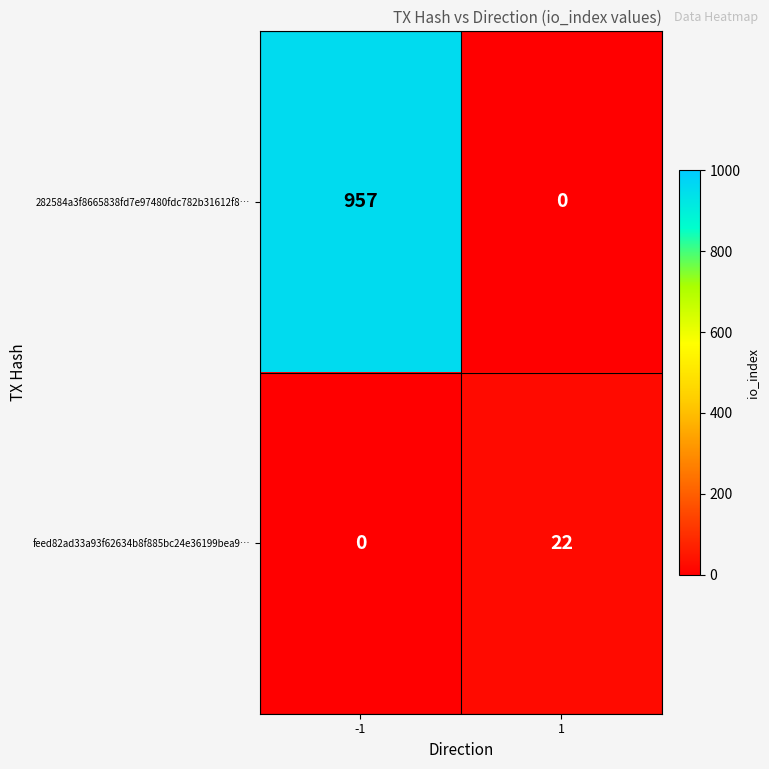

At which category does the chart reach its peak across all series?

-1